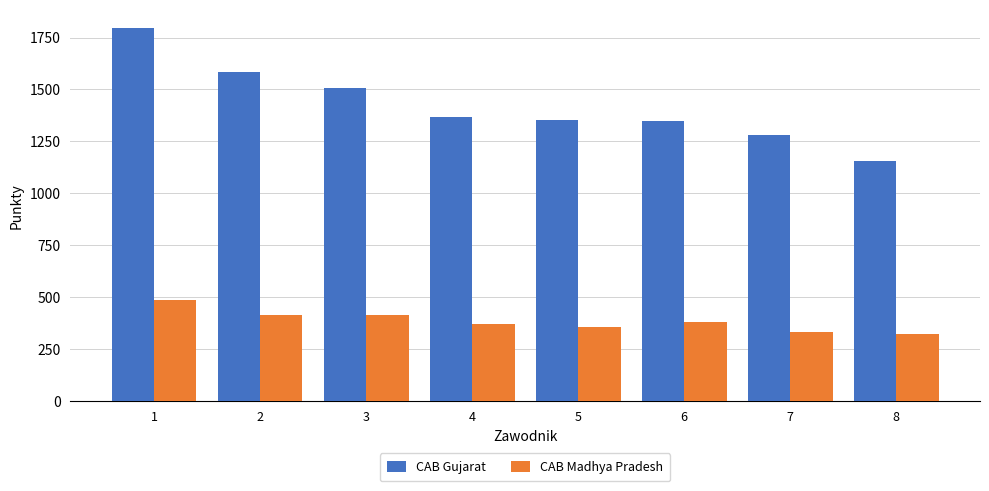

What is the difference between the highest and lowest values at 8?

833